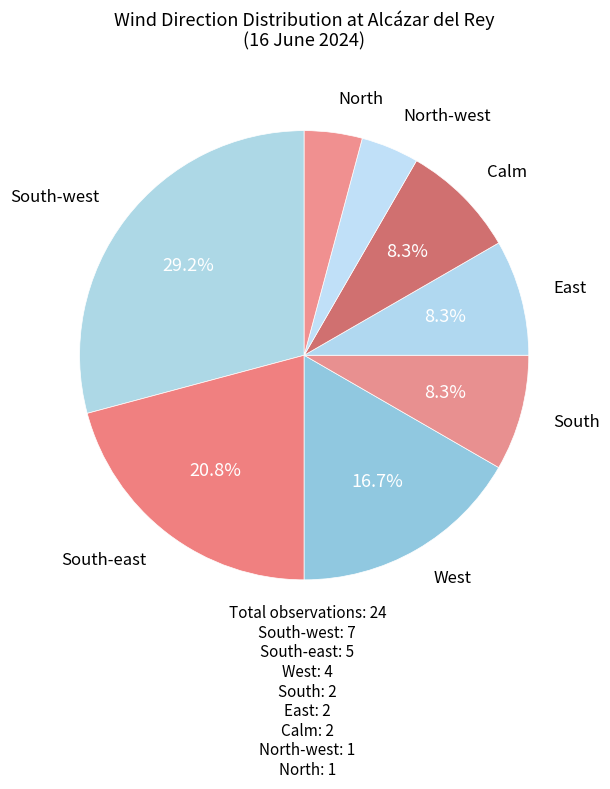

How many segments does this pie chart have?

8